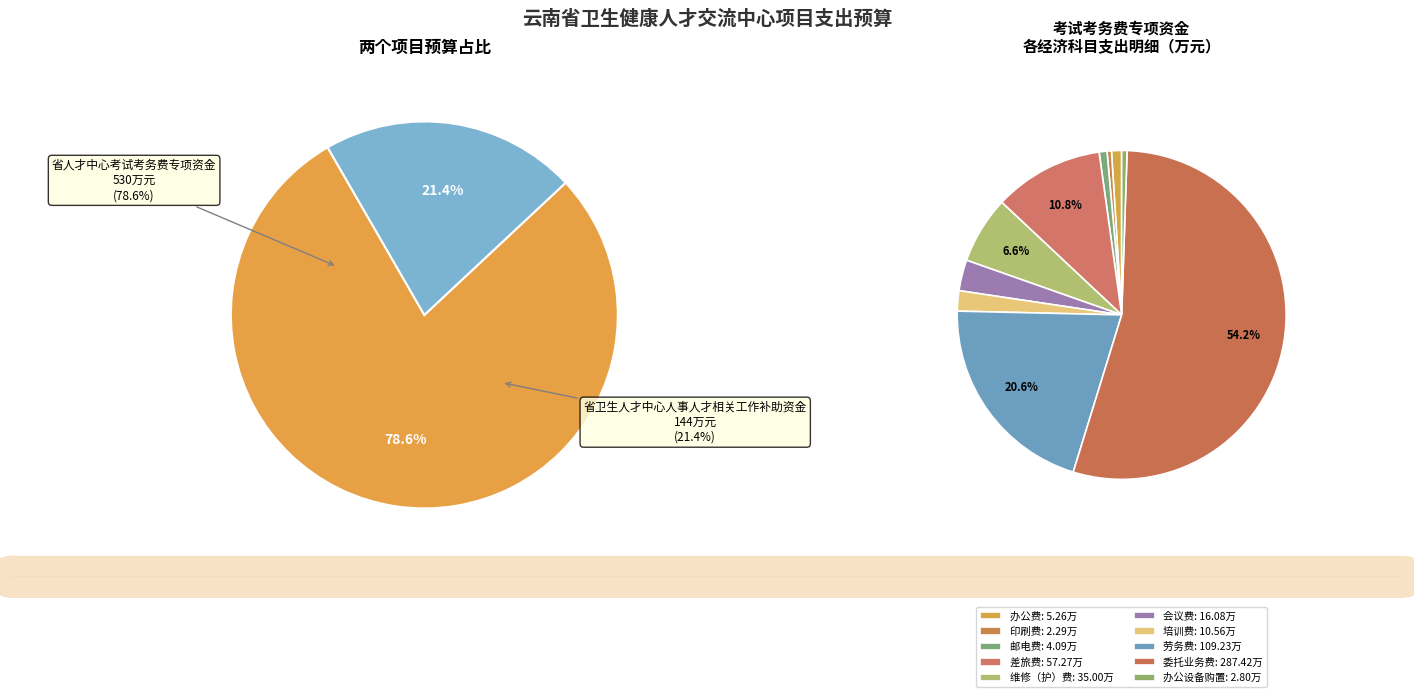

Between 劳务费(1) and 培训费(2), which is larger?

劳务费(1)